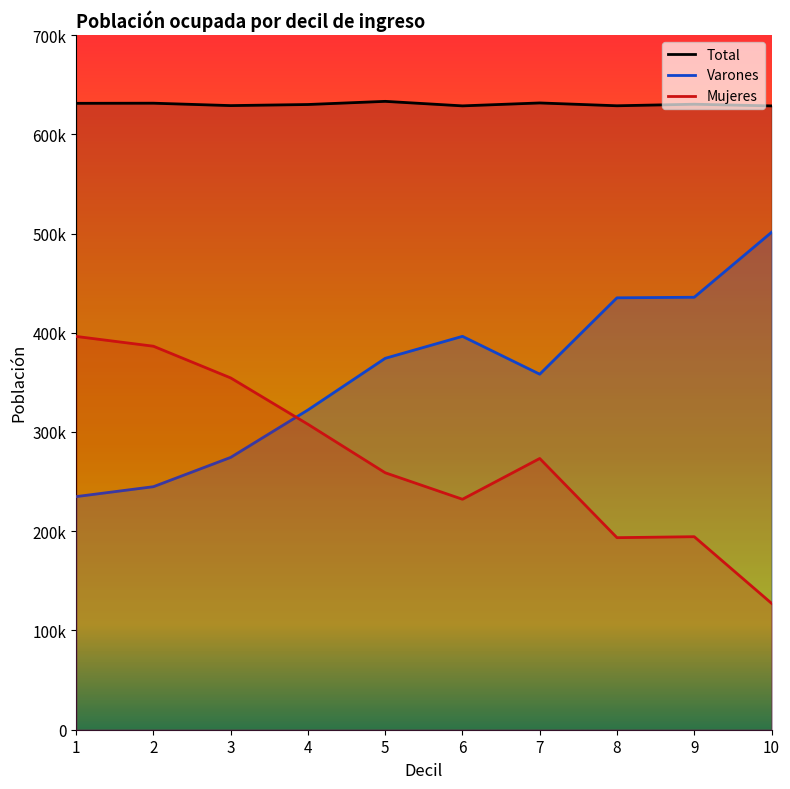

What is the difference between the maximum and minimum values in the Total series?

4586